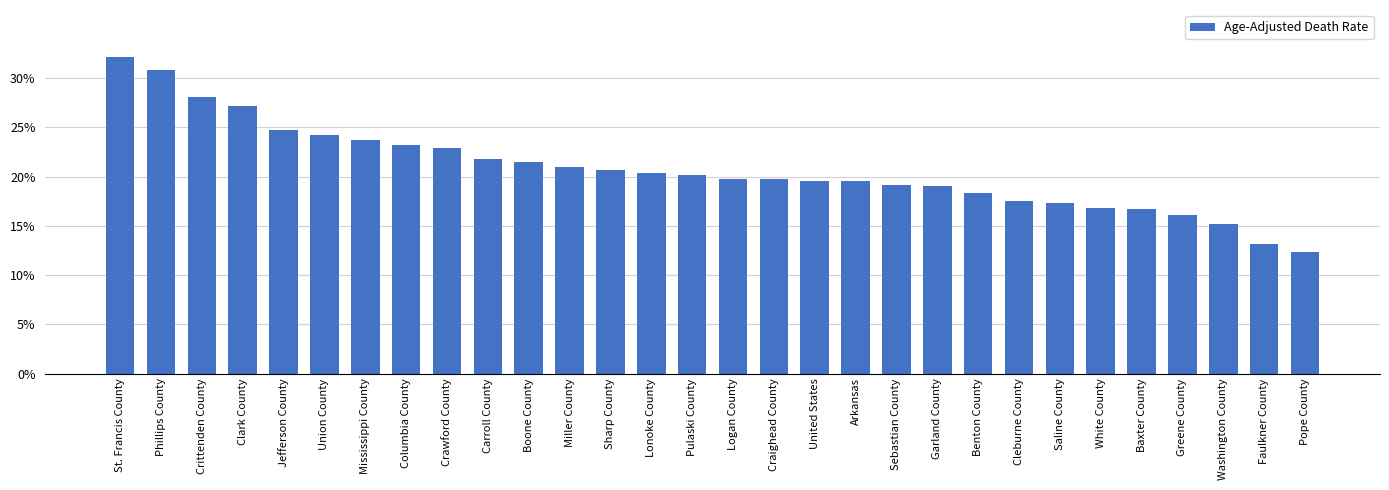

What is the change in value from Carroll County to Greene County?

-5.7